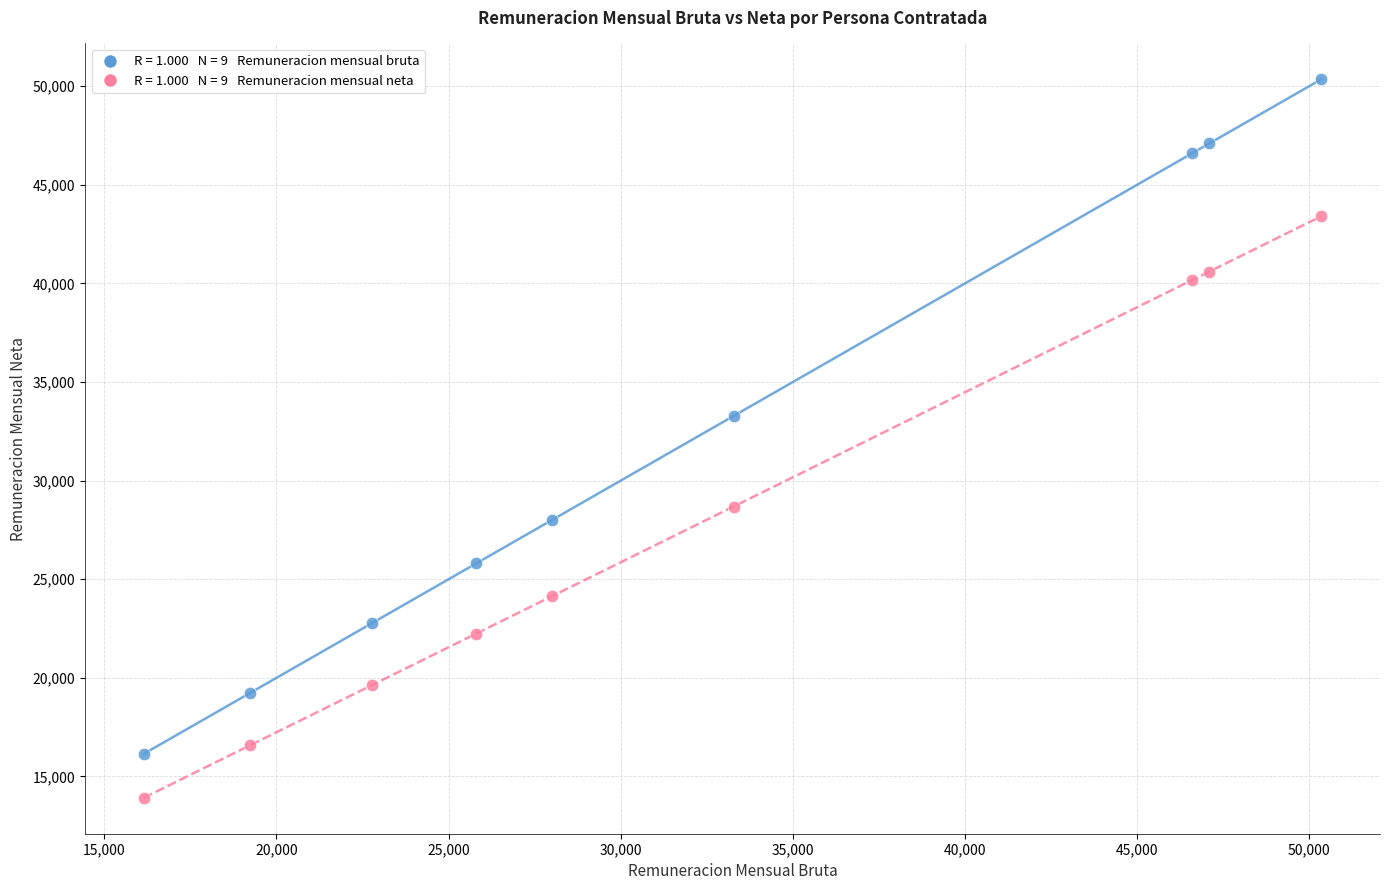

Across all data points, what is the range of Y values (max minus min)?

36424.0